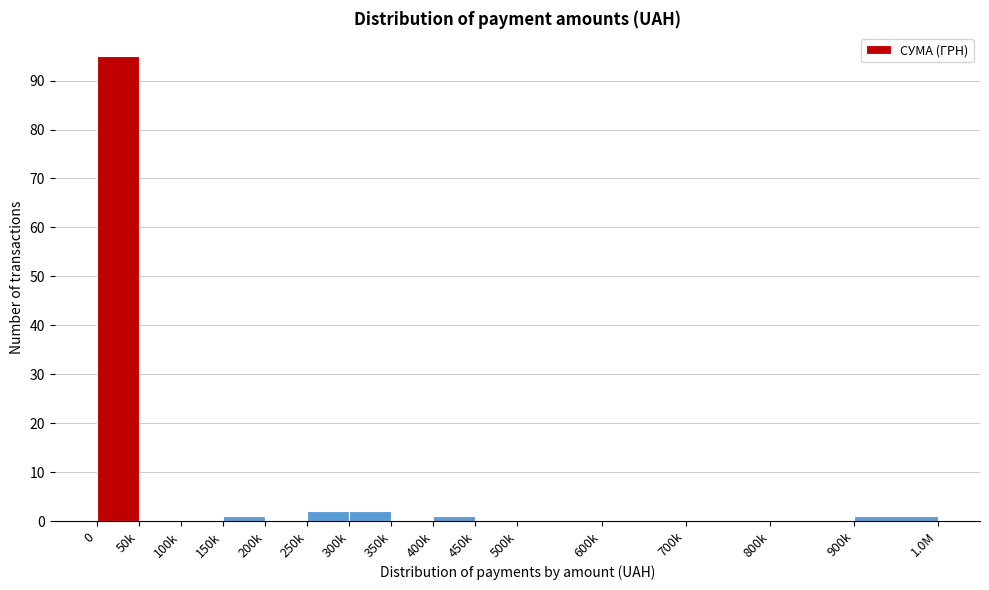

Reading right to left, list all the values displayed in this chart.

900k=1	800k=0	700k=0	600k=0	500k=0	450k=0	400k=1	350k=0	300k=2	250k=2	200k=0	150k=1	100k=0	50k=0	0=95